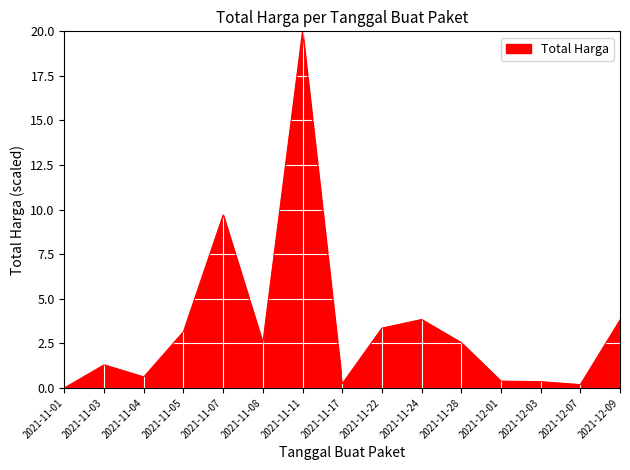

Which category has the lowest value across all series?

2021-11-01